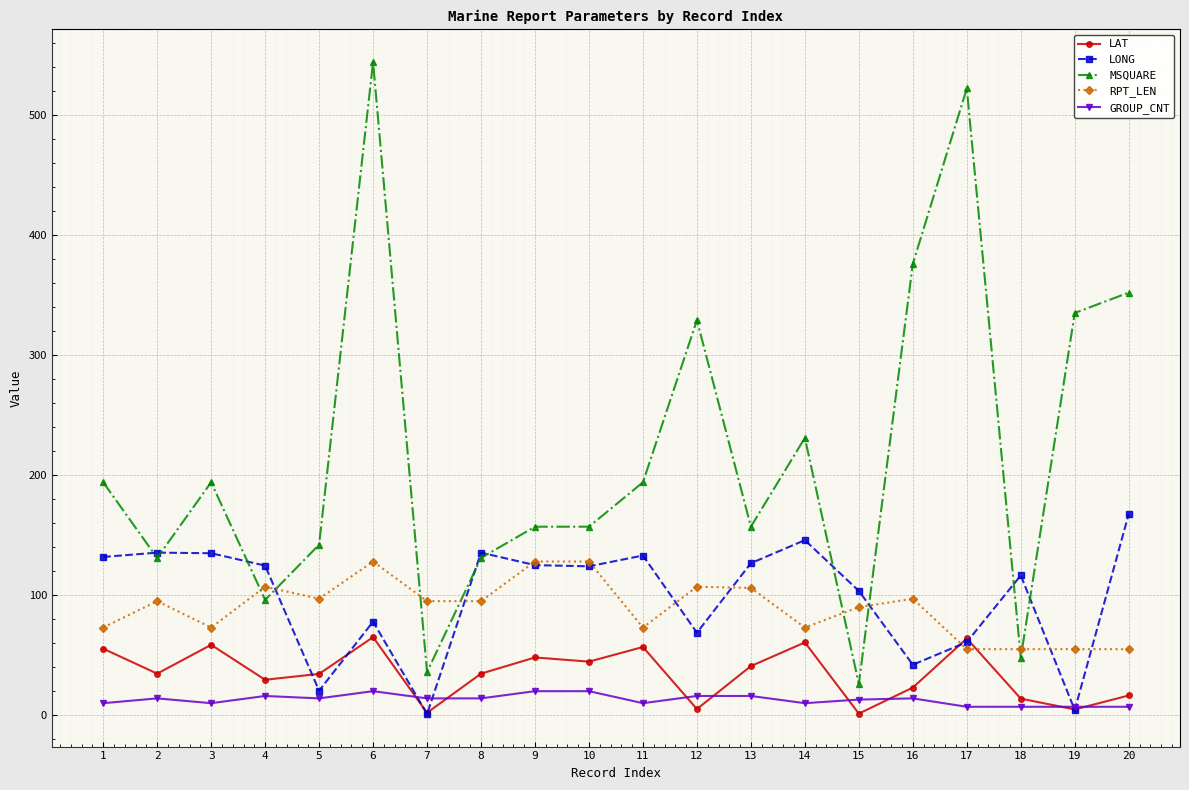

At which category does RPT_LEN reach its first local peak?

2